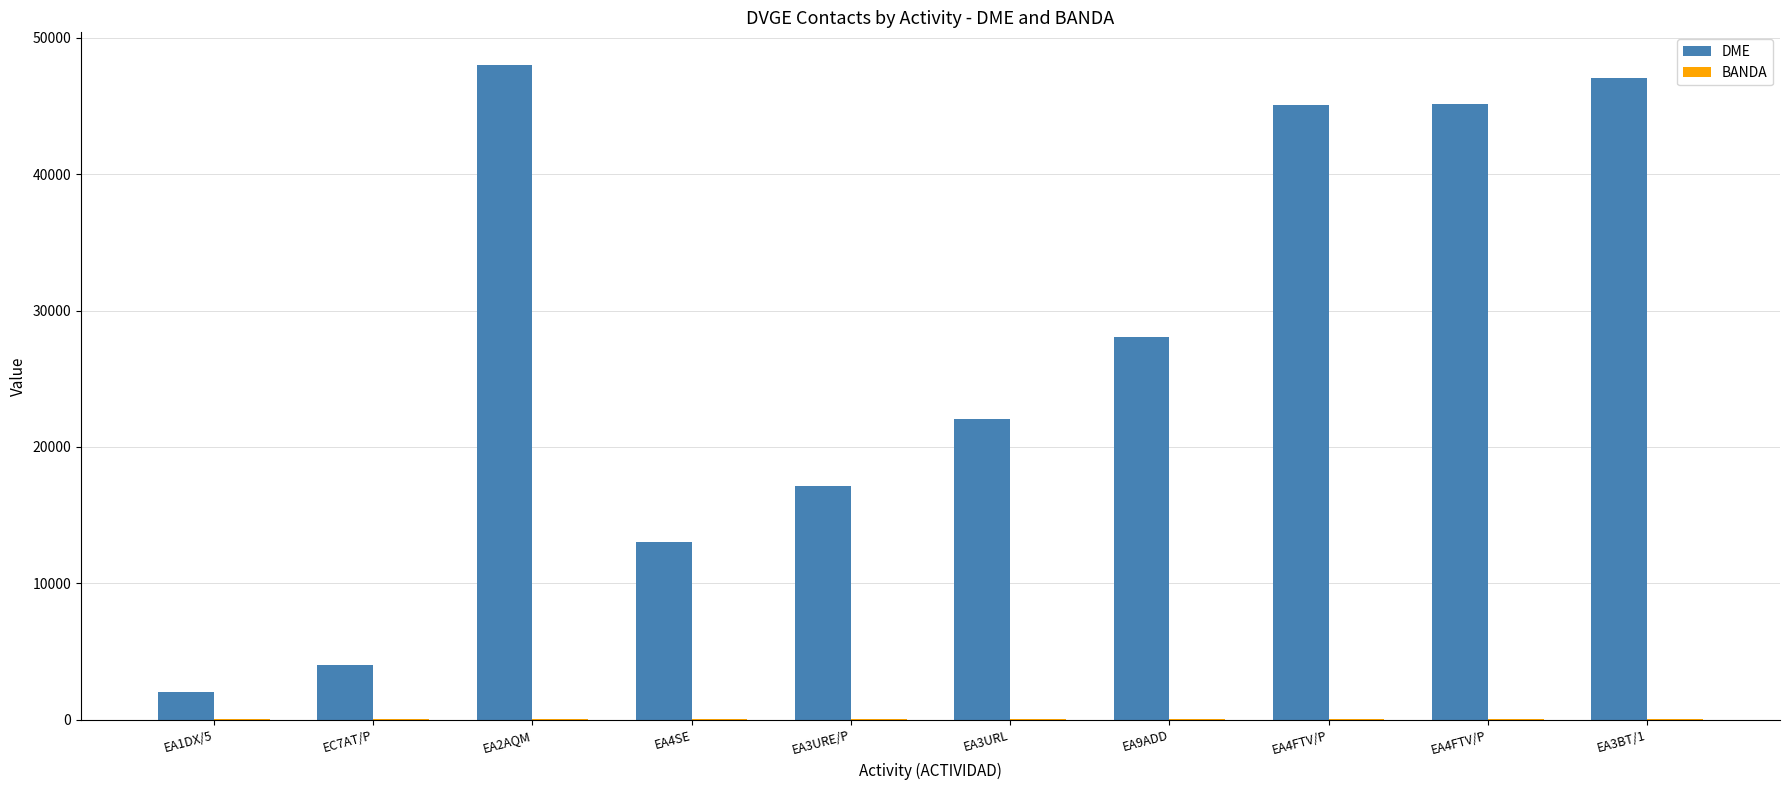

At which label does BANDA reach its minimum?

EA1DX/5